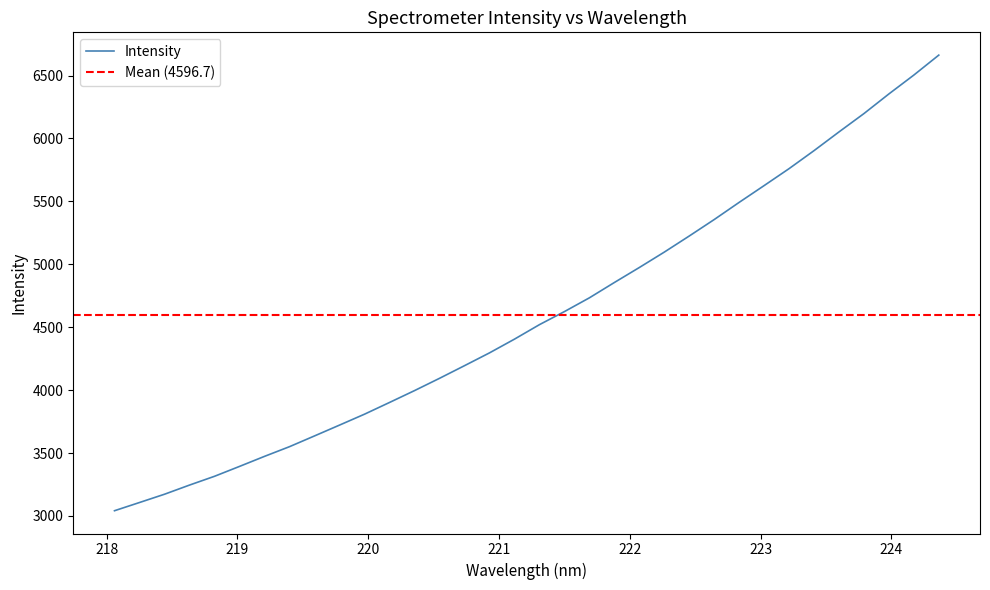

What is the minimum value for Intensity?

3041.3